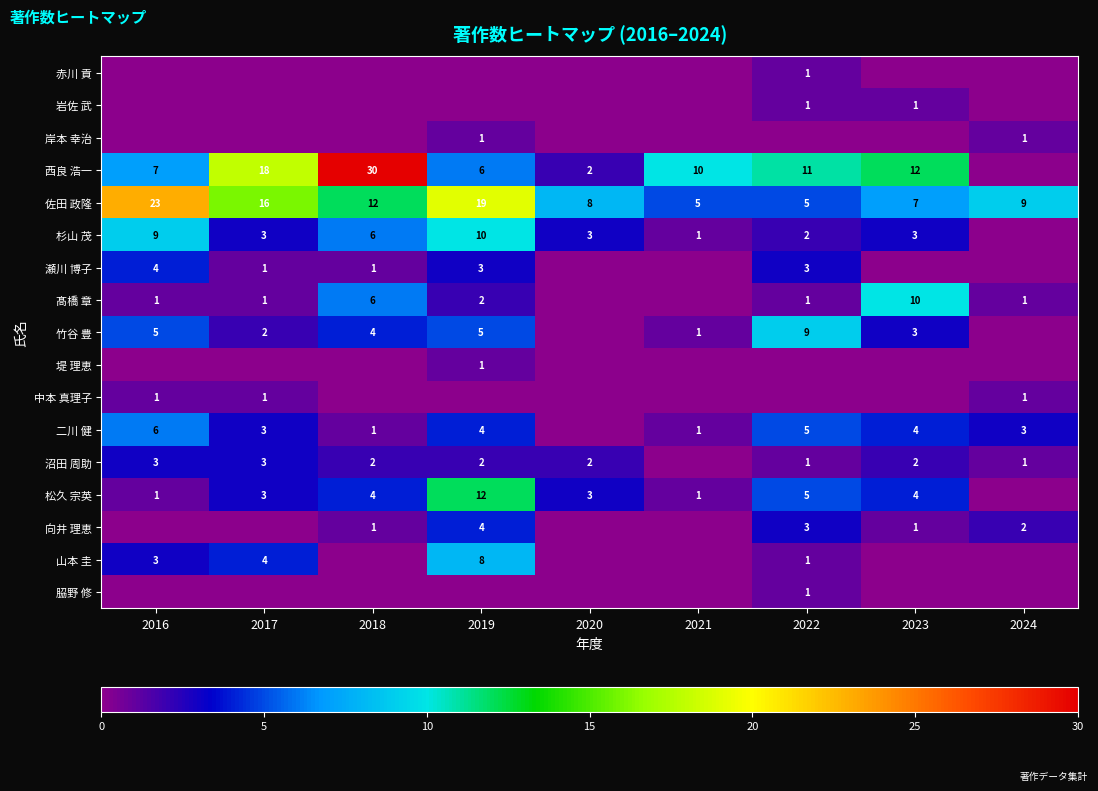

What is the sum of the 佐田 政隆 values at 2024 and 2017?

25